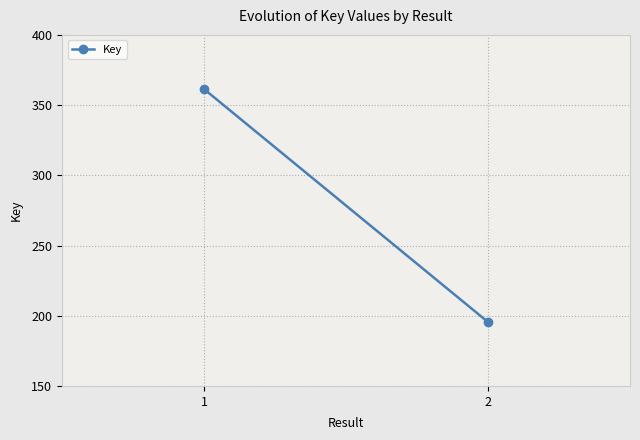

Read the value at 2.

19549555